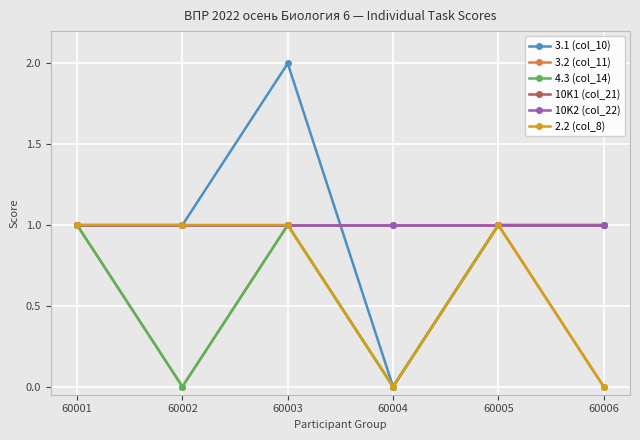

Between 60004 and 60006, which series saw the biggest shift?

3.1 (col_10)